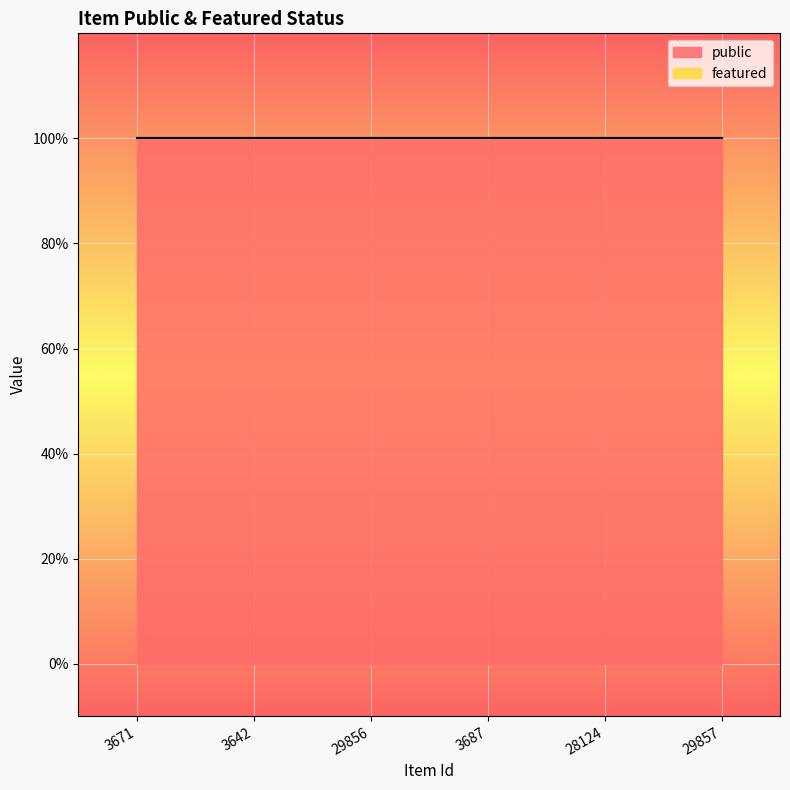

At how many categories does at least one series exceed 0?

6